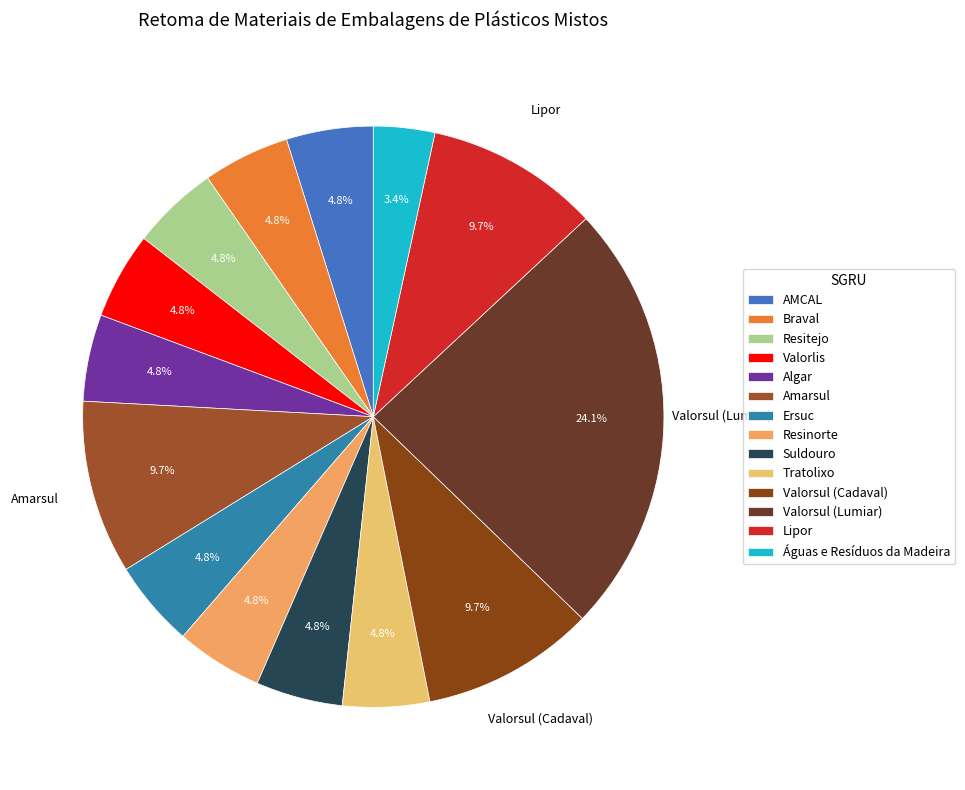

To the nearest percent, what is the average slice percentage?

7%